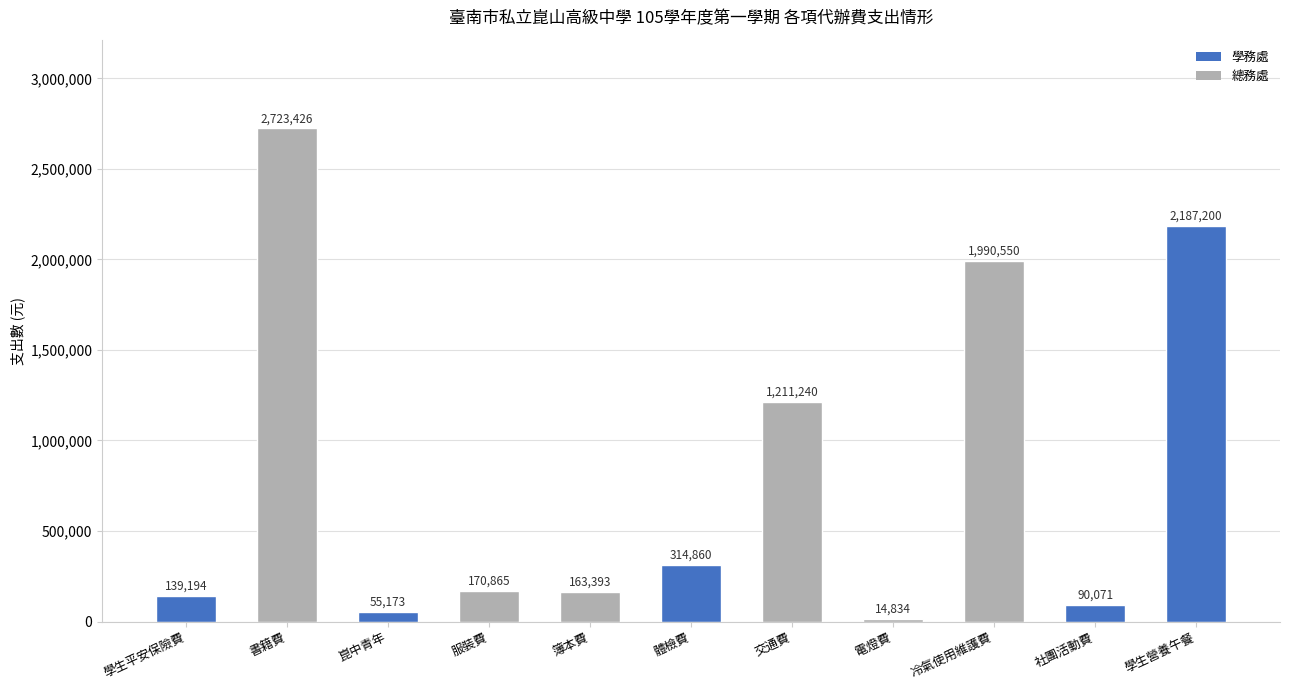

The chart shows a value of 90071 at 社團活動費. True or false?

True